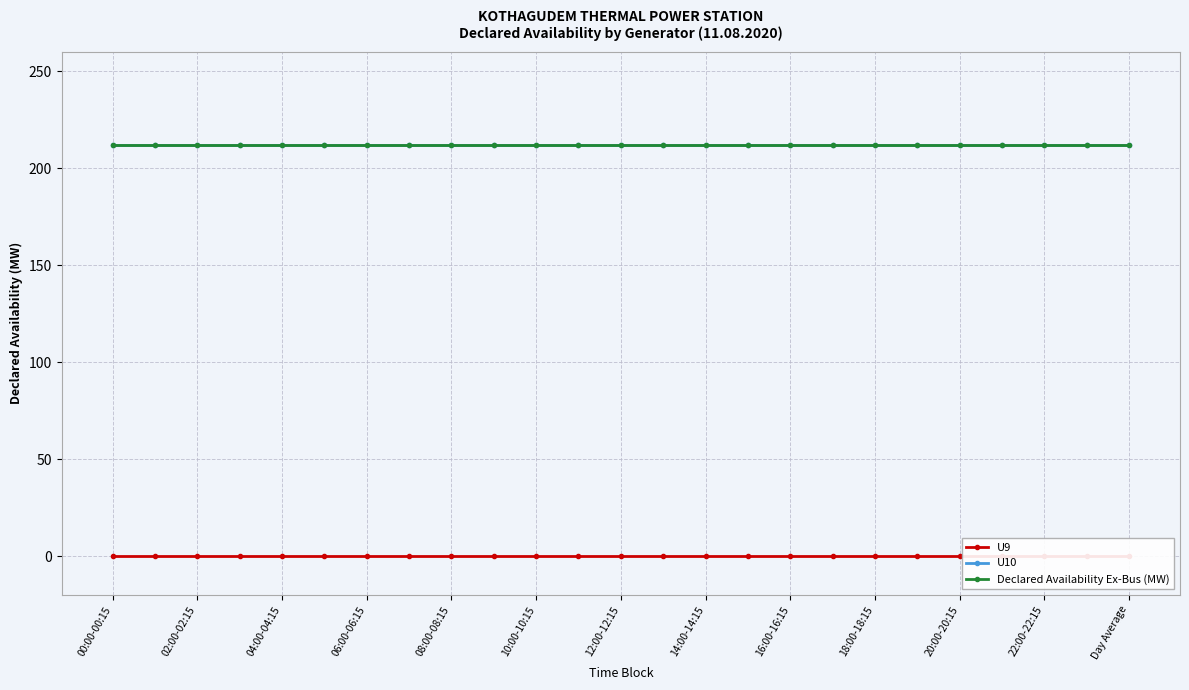

How many distinct data groups are displayed?

3